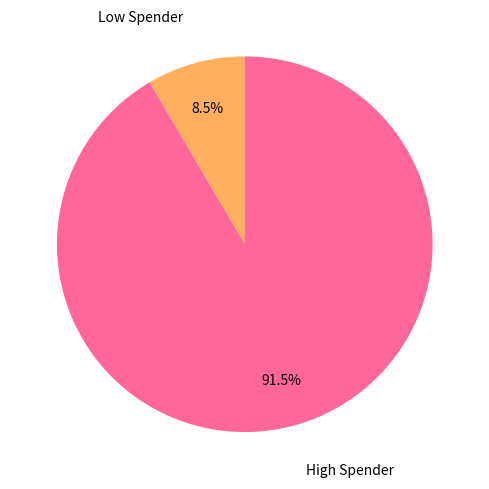

Is there any slice that represents more than half of the pie?

Yes